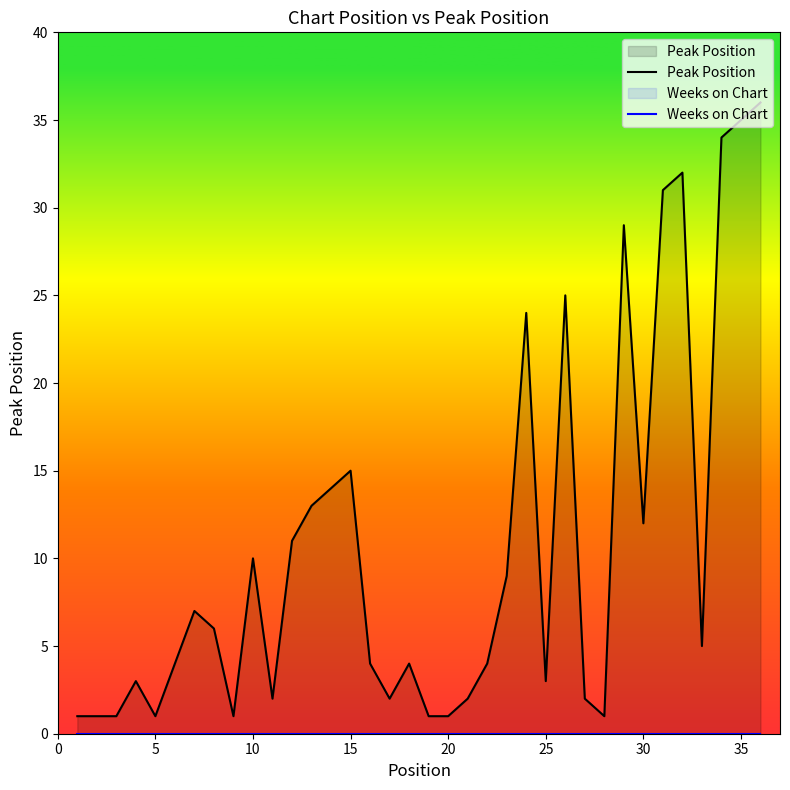

True or false: Peak Position and Weeks on Chart cross at least once.

False